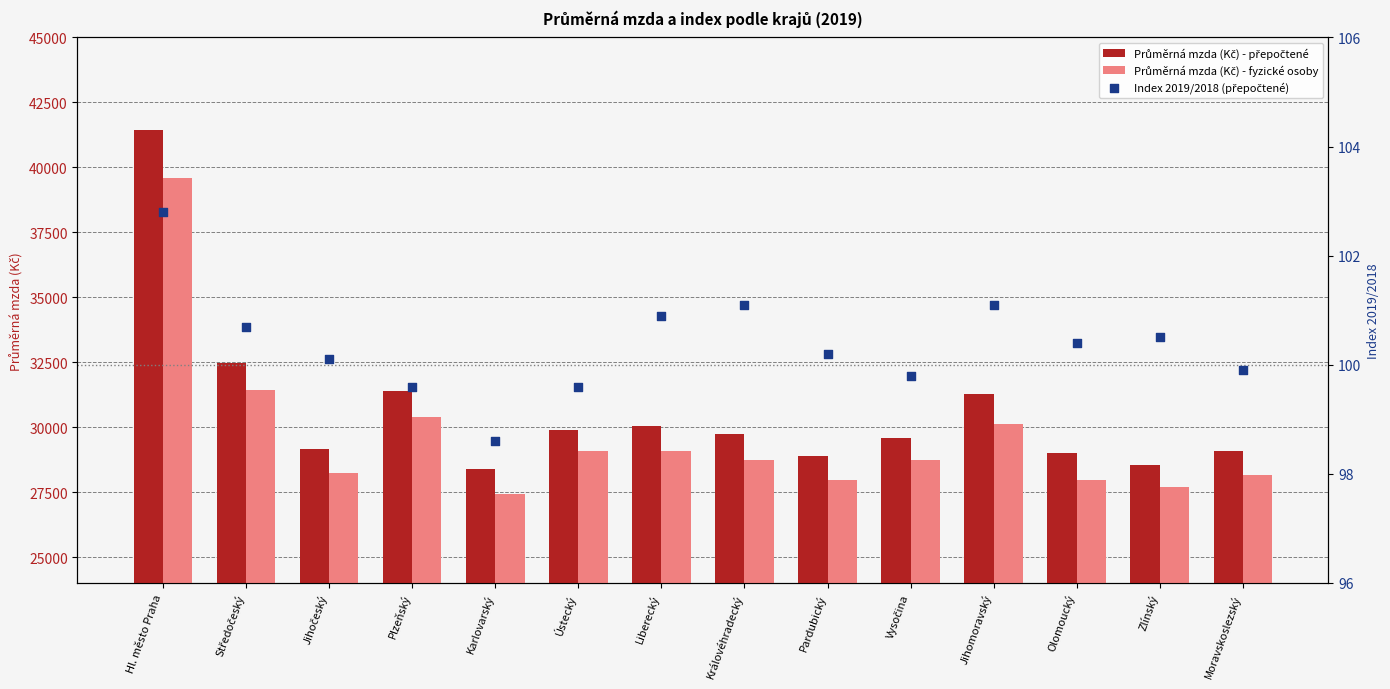

At which category is the sum across all series the highest?

Hl. město Praha